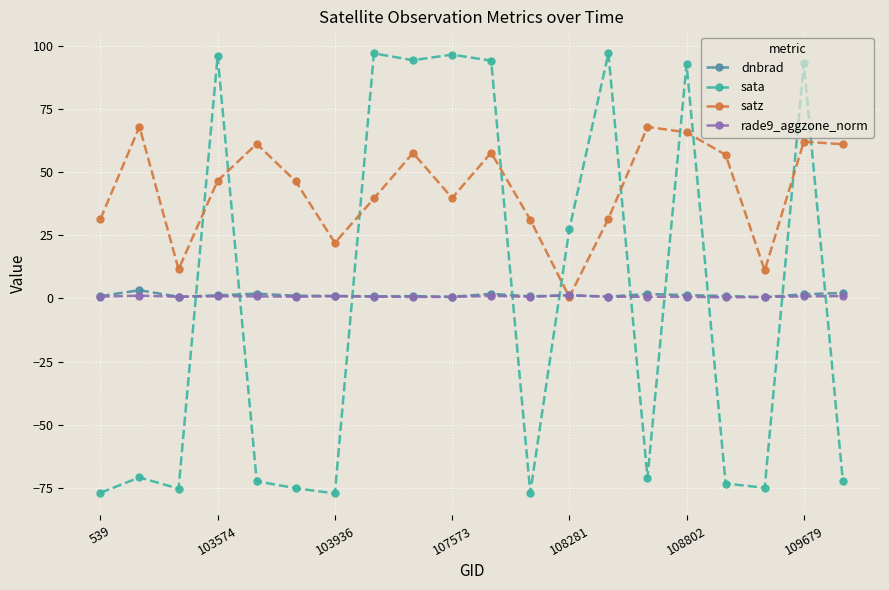

What is the value of the sata point at the 12th from the left?

-77.1